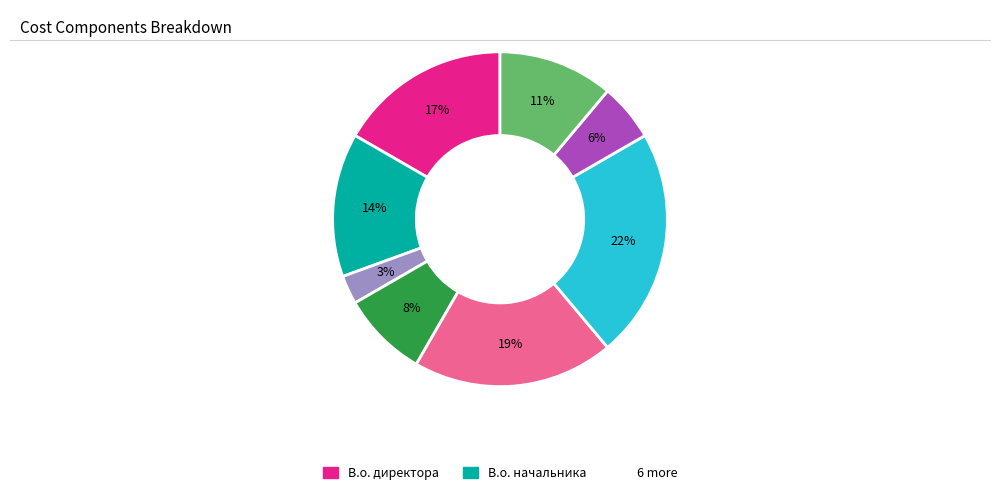

To the nearest percent, what is the difference between the largest and smallest slice percentages?

19%